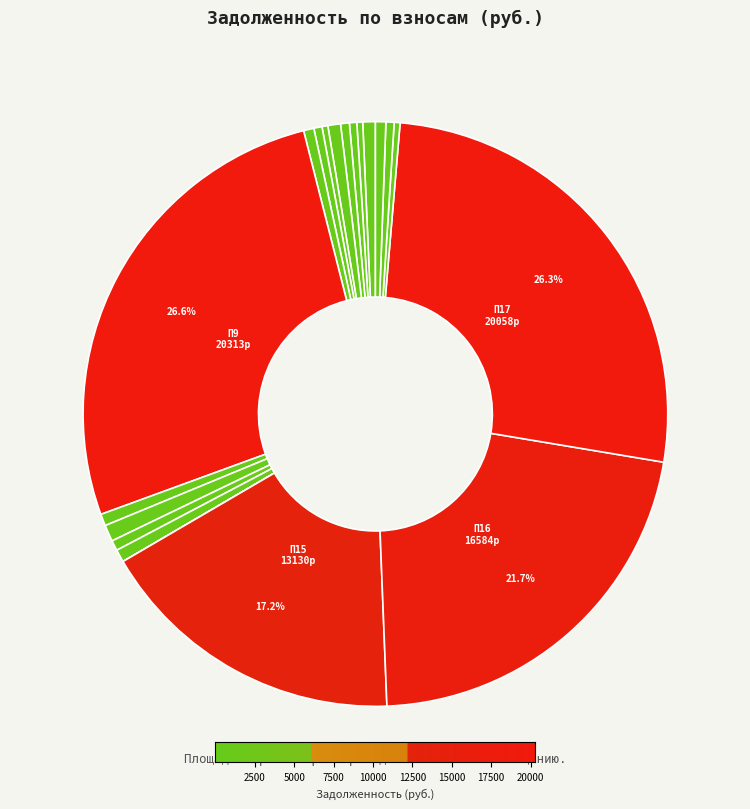

What is the smallest slice in the pie chart?

14